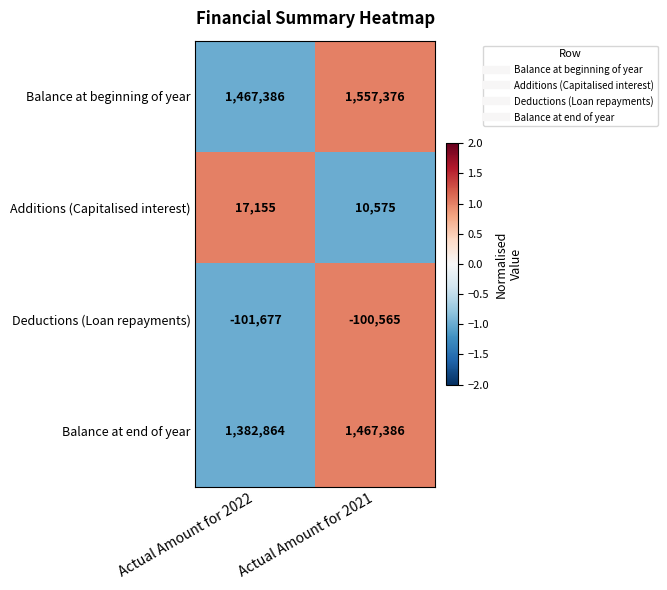

Which series changed the most between Actual Amount for 2022 and Actual Amount for 2021?

Balance at beginning of year